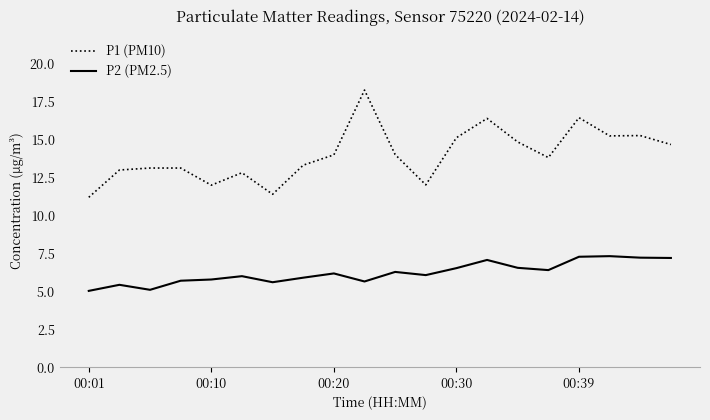

List the series in order of their overall mean, lowest first.

P2 (PM2.5), P1 (PM10)